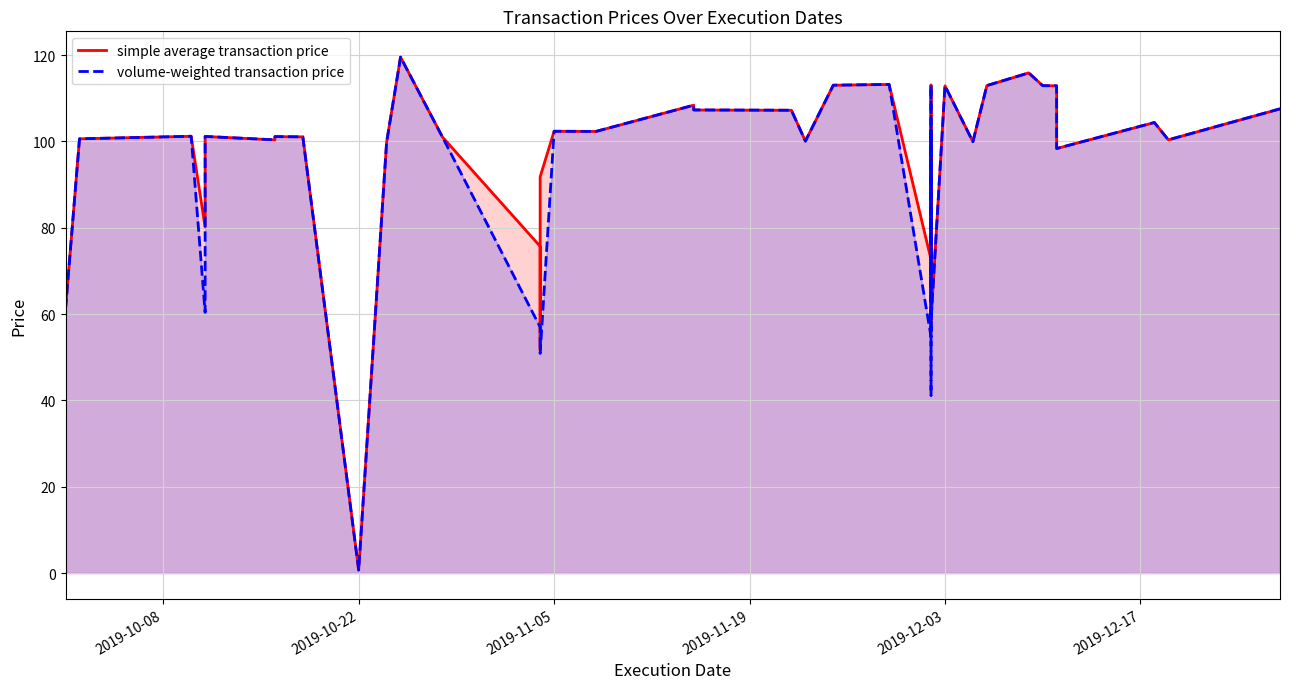

At how many categories does at least one series exceed 26?

38